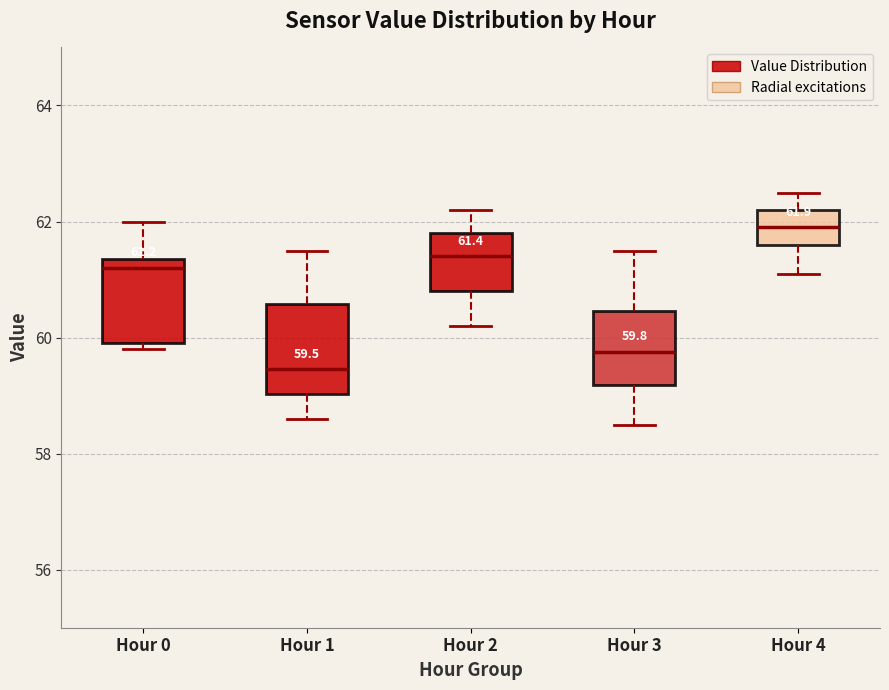

Which box's median line is the highest?

Hour 4